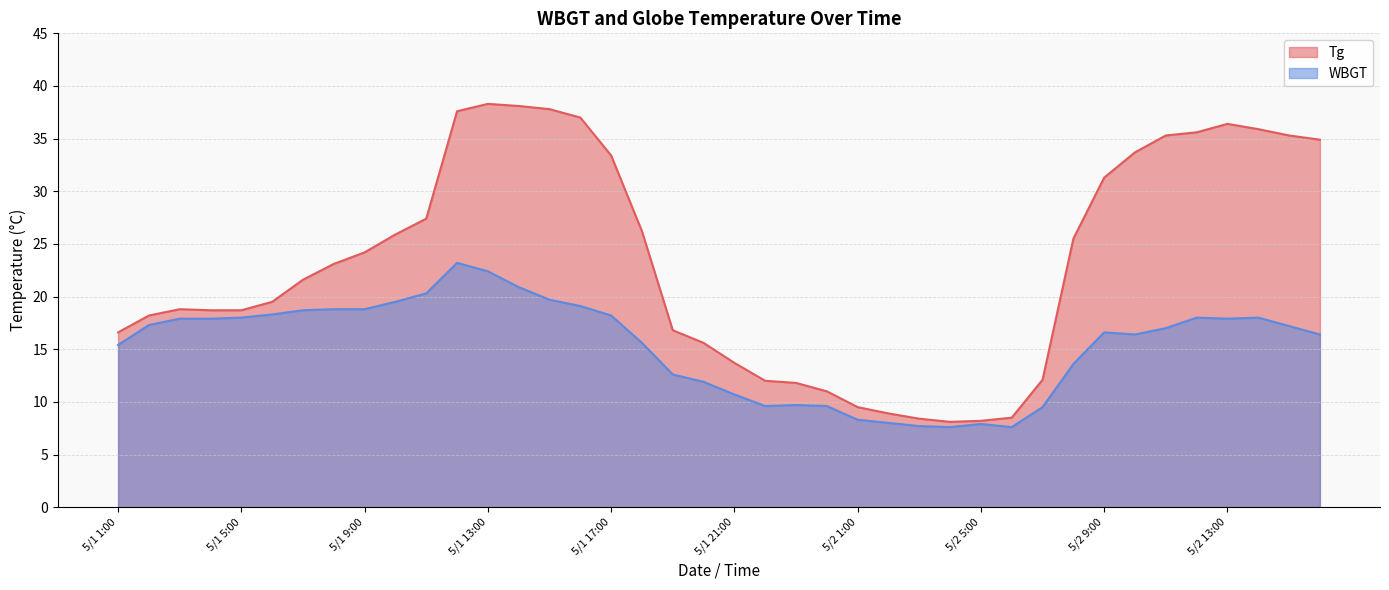

Which series has the largest range (max minus min)?

Tg